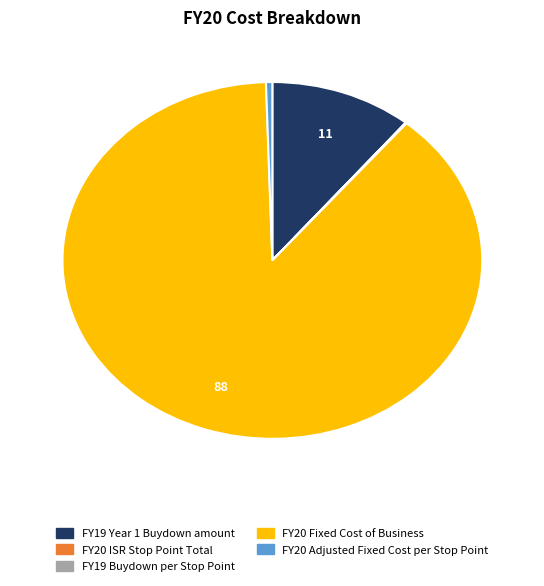

What is the majority slice?

FY20 Fixed Cost of Business